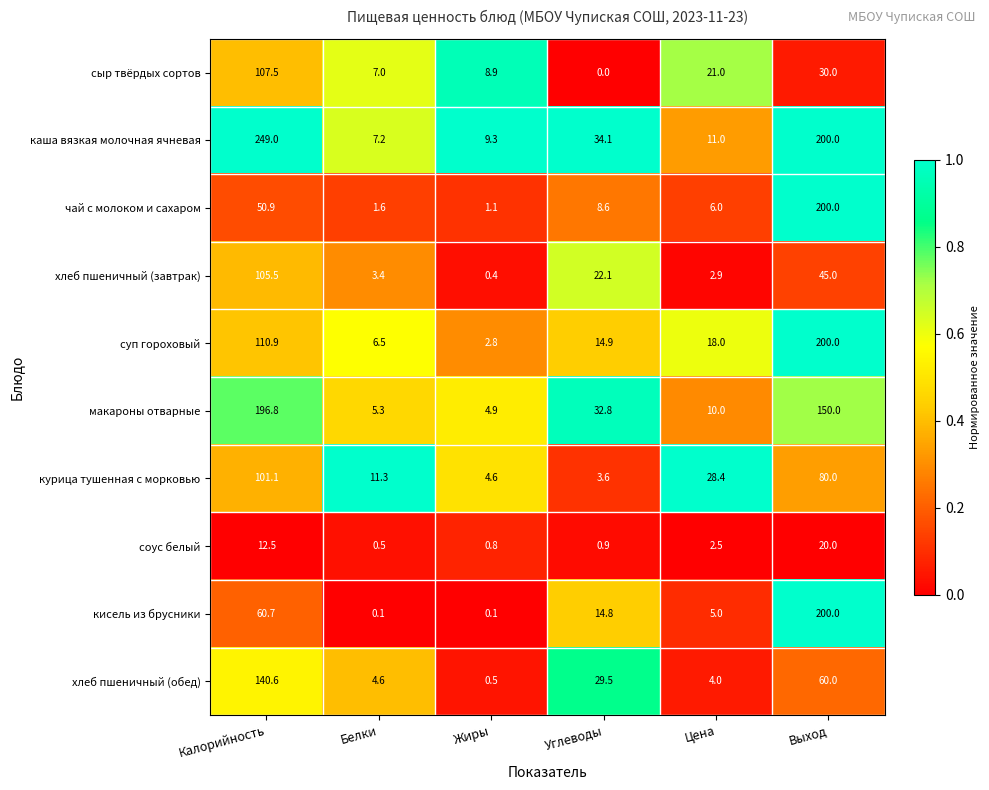

How many categories are shown in the chart?

6